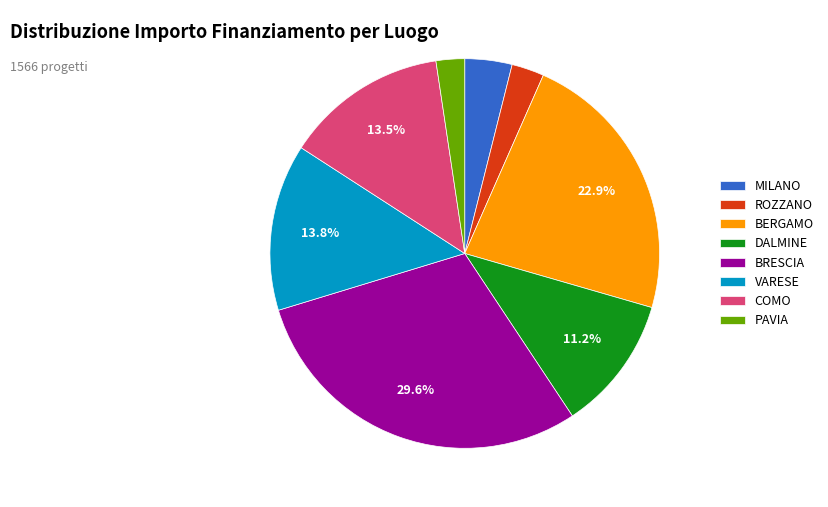

Which category has the biggest portion of the pie?

BRESCIA